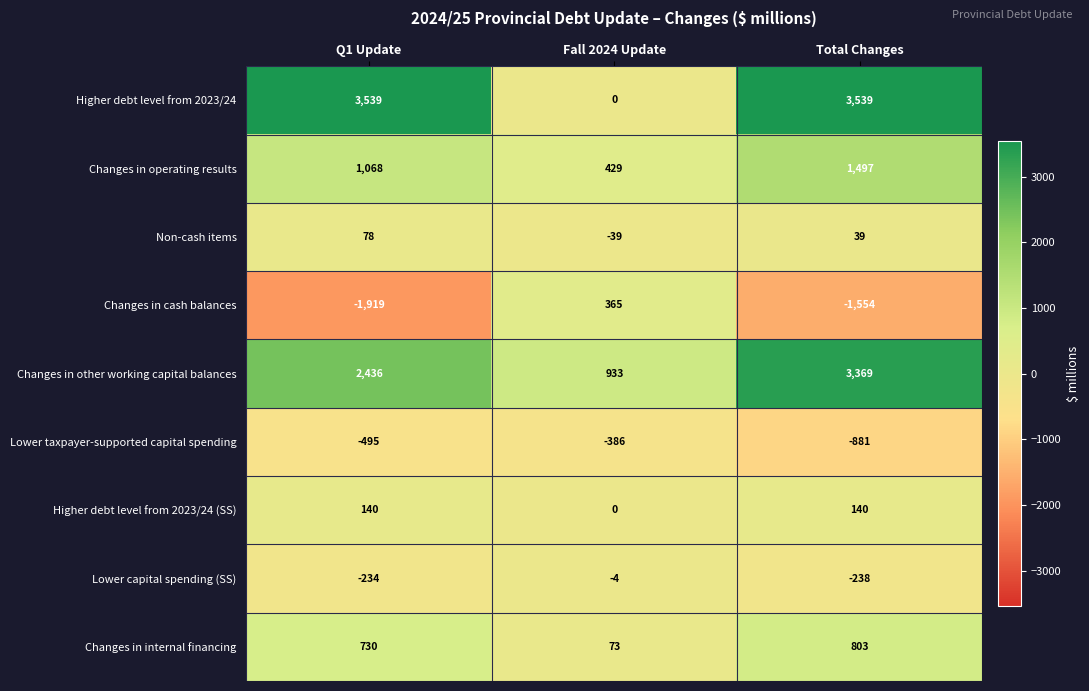

Which category has the highest value in the Changes in internal financing series?

Total Changes